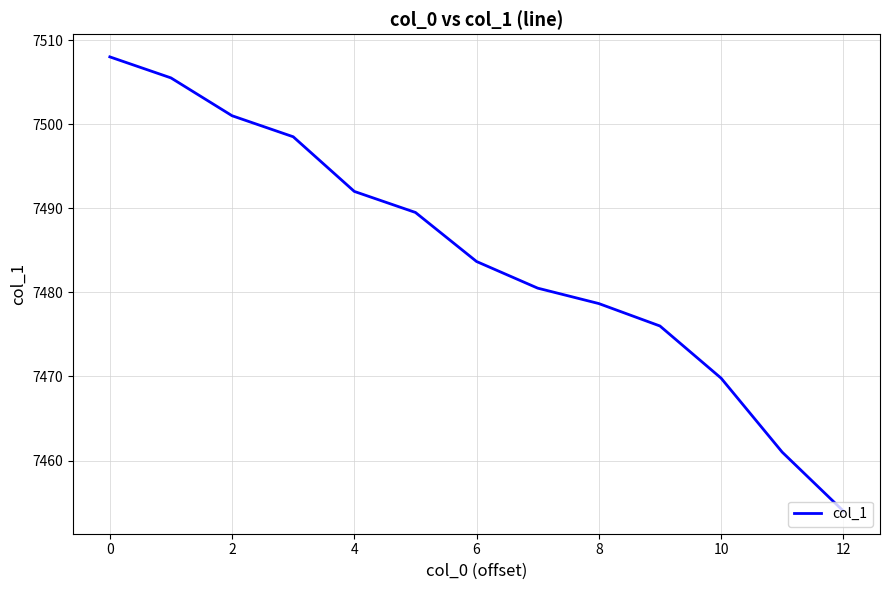

What is the greatest value displayed?

7508.0